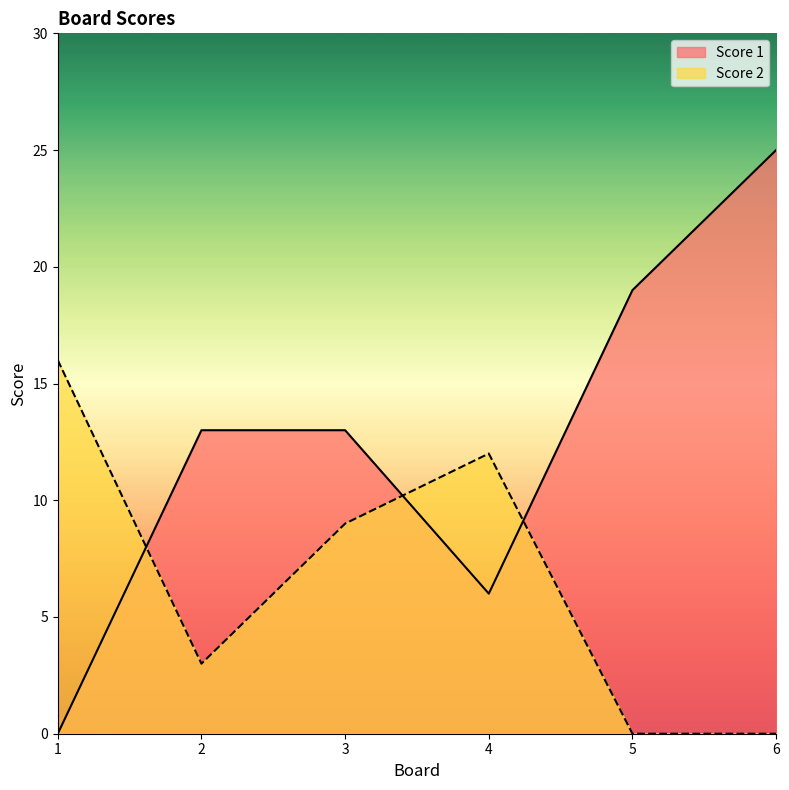

Is it true that Score 1 equals 13 at 2?

True